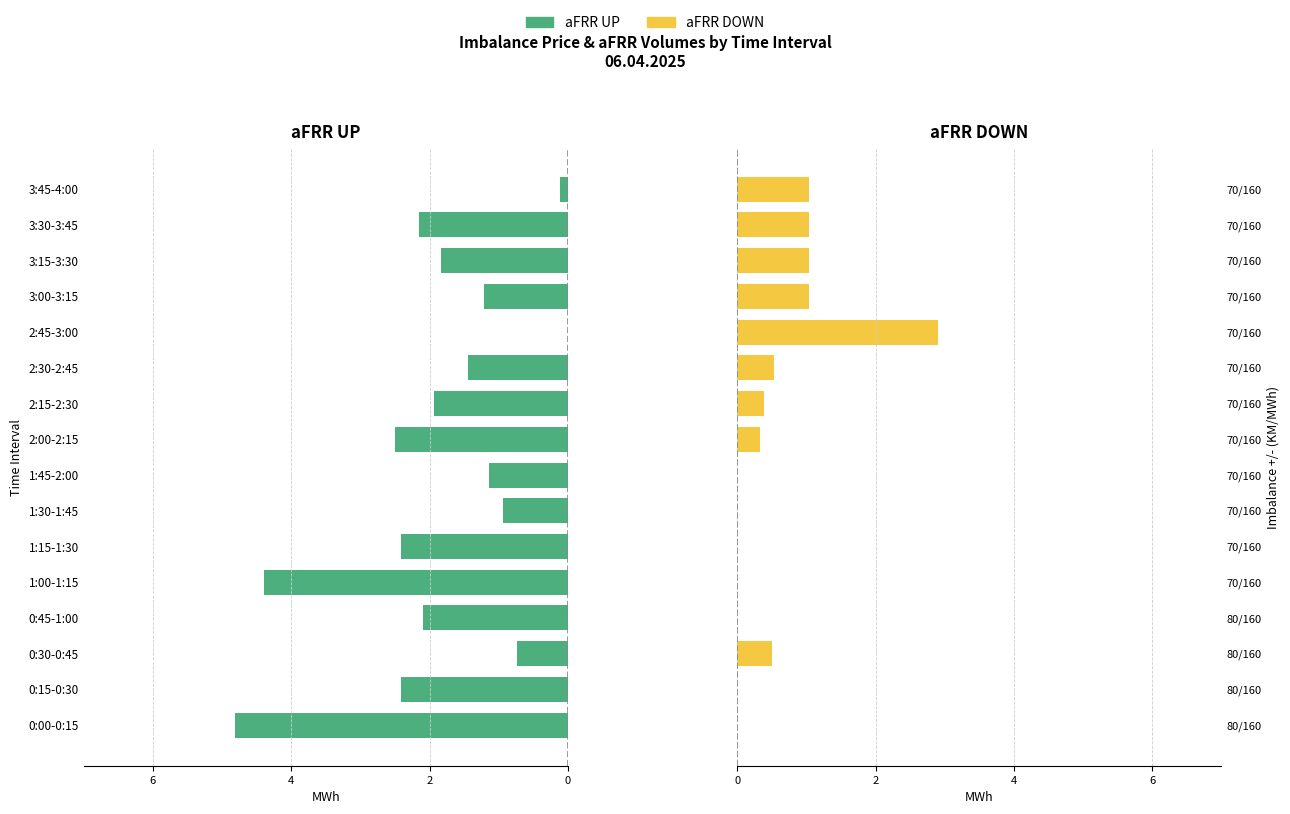

What is the sum of all aFRR DOWN values?

8.8